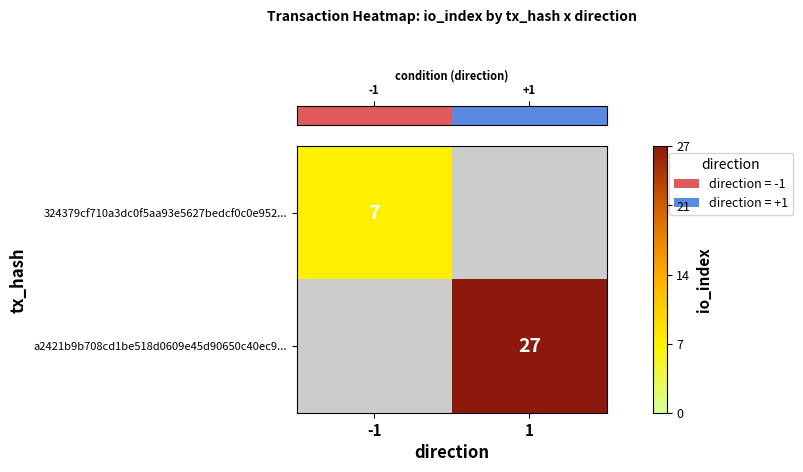

The row_0 series shows 7.0 at -1. True or false?

True